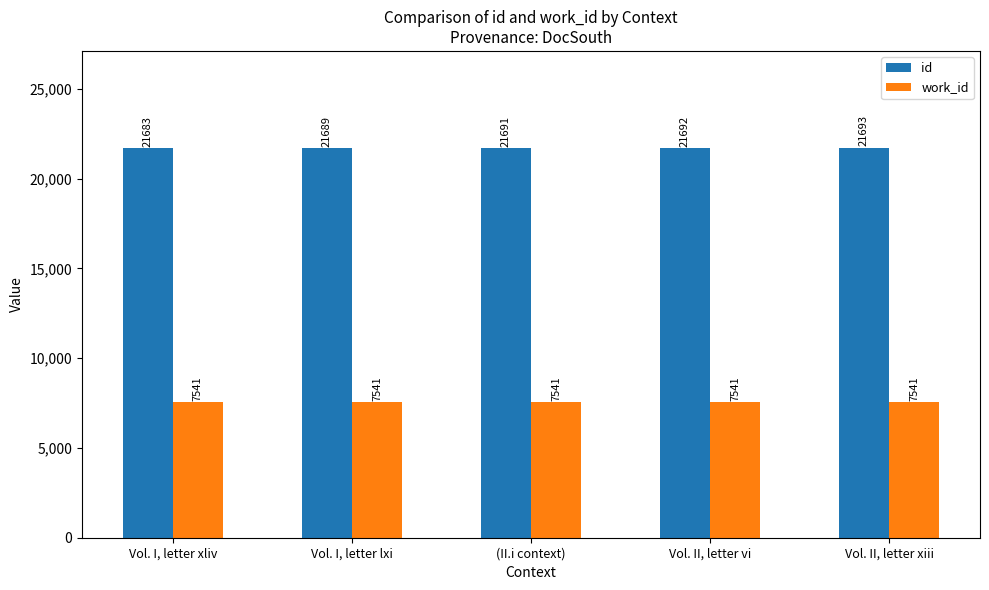

At how many categories does at least one series exceed 9726?

5